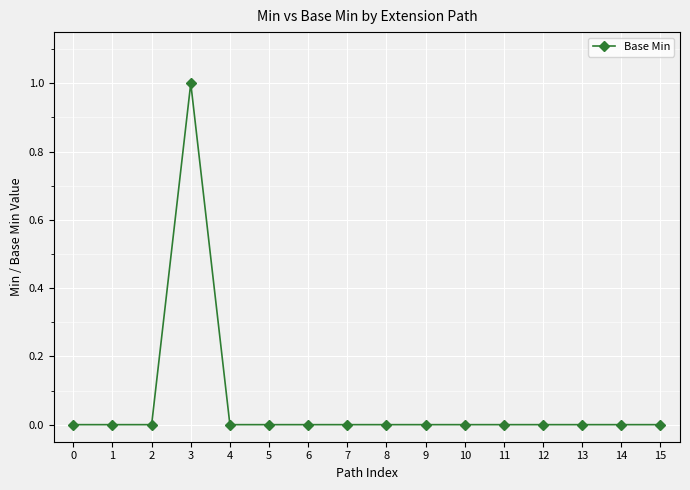

At which category does the chart reach its peak across all series?

3